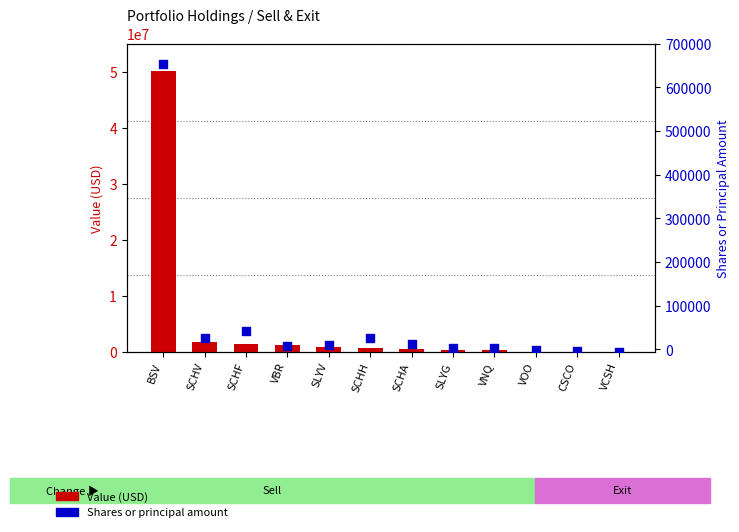

At which category is the sum across all series the highest?

BSV